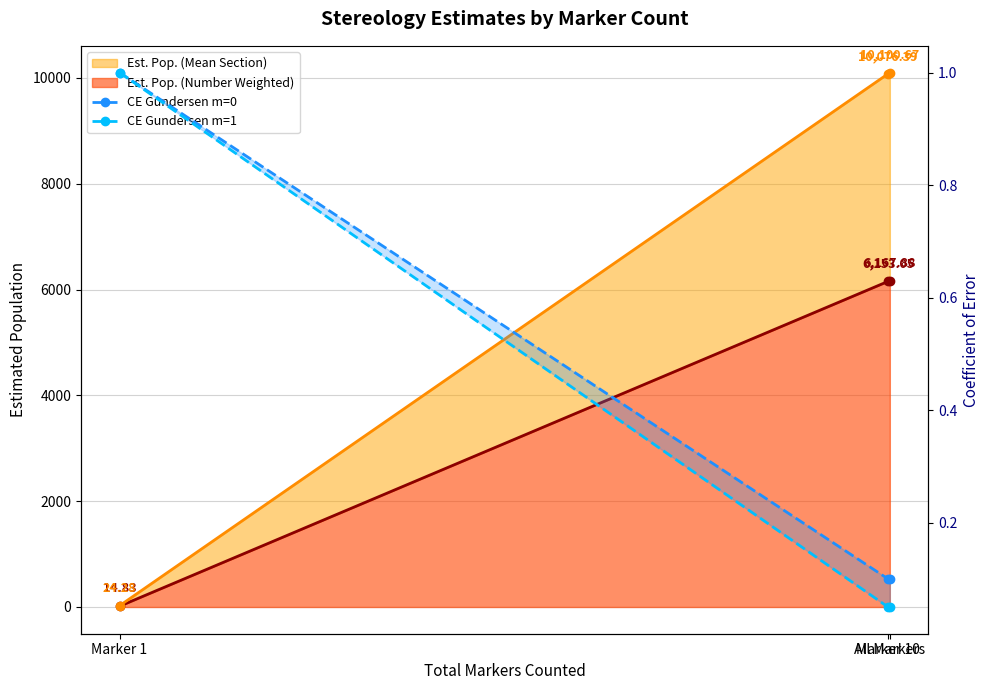

Which series changed the most between Marker 1 and All Markers?

Est. Pop. (Number Weighted) line